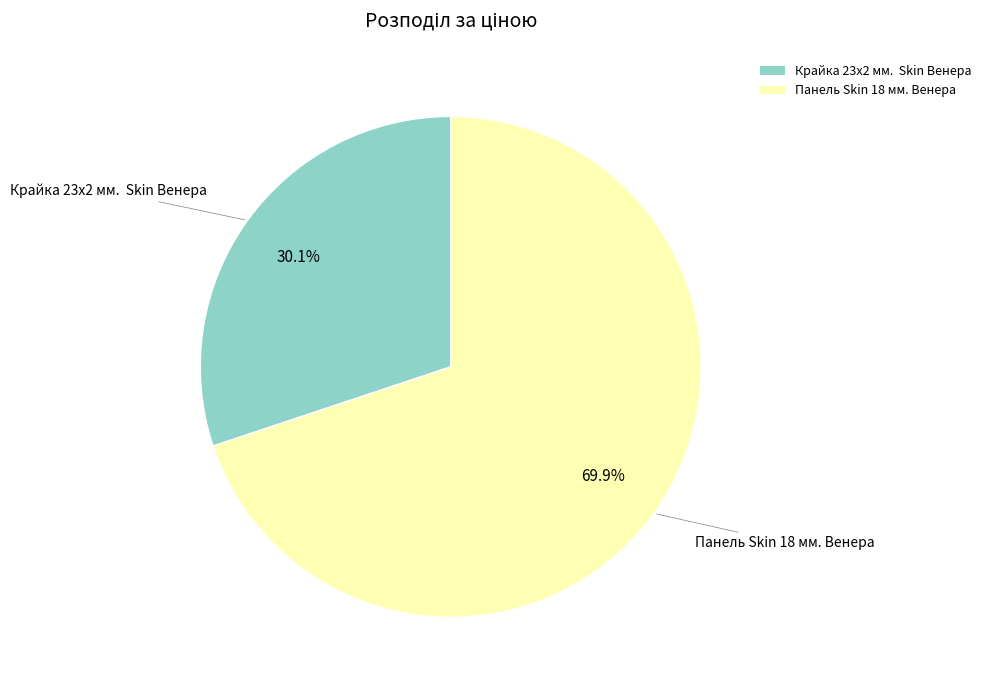

To the nearest percent, what is the average slice percentage?

50%